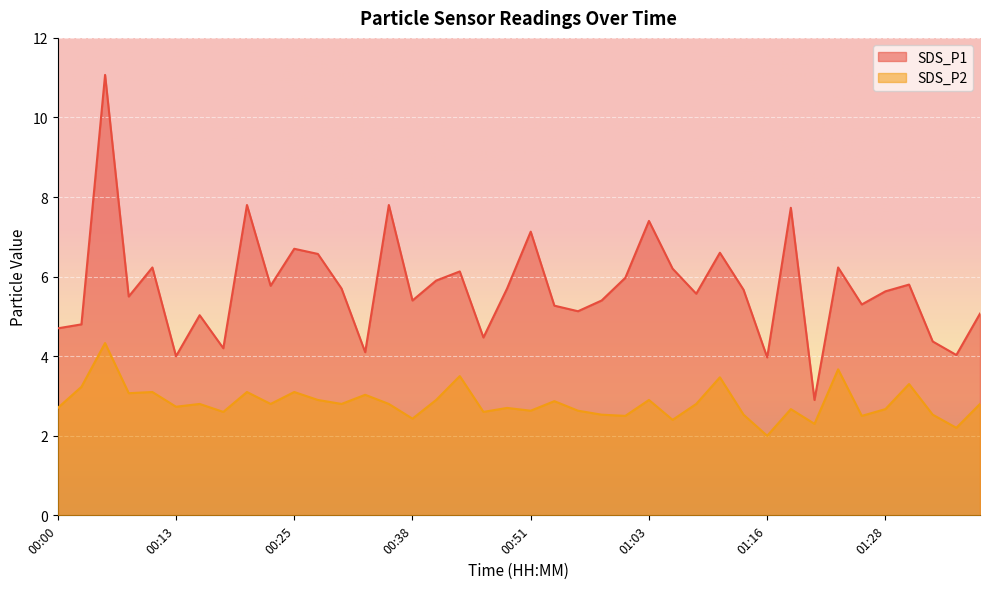

What is the difference between the SDS_P2 values at 00:08 and 01:21?

0.8